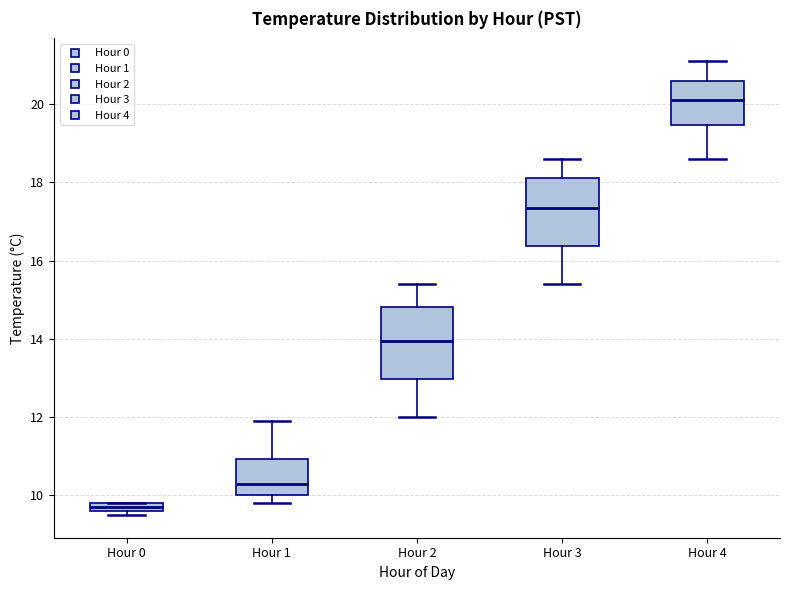

Which box's median line is the highest?

Hour 4